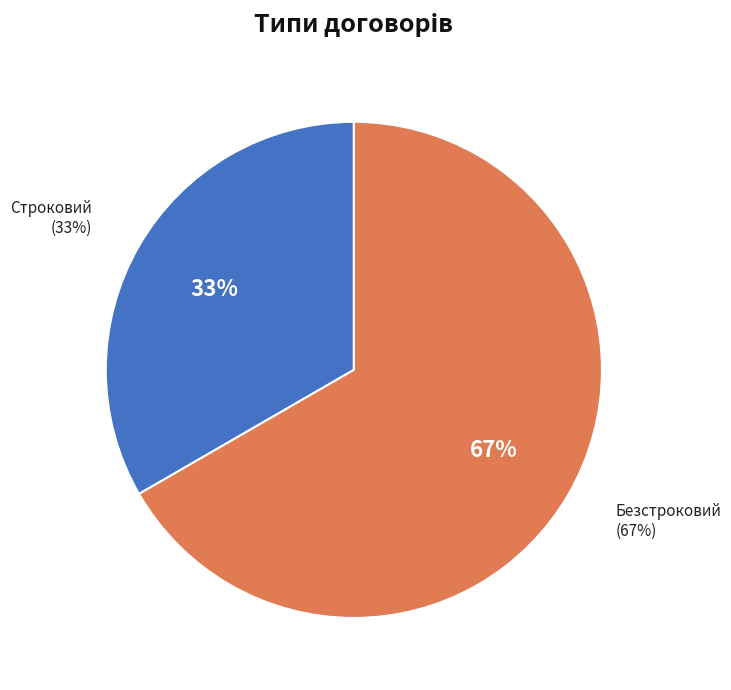

What is the ratio of the value at Безстроковий to the value at Строковий?

2.0